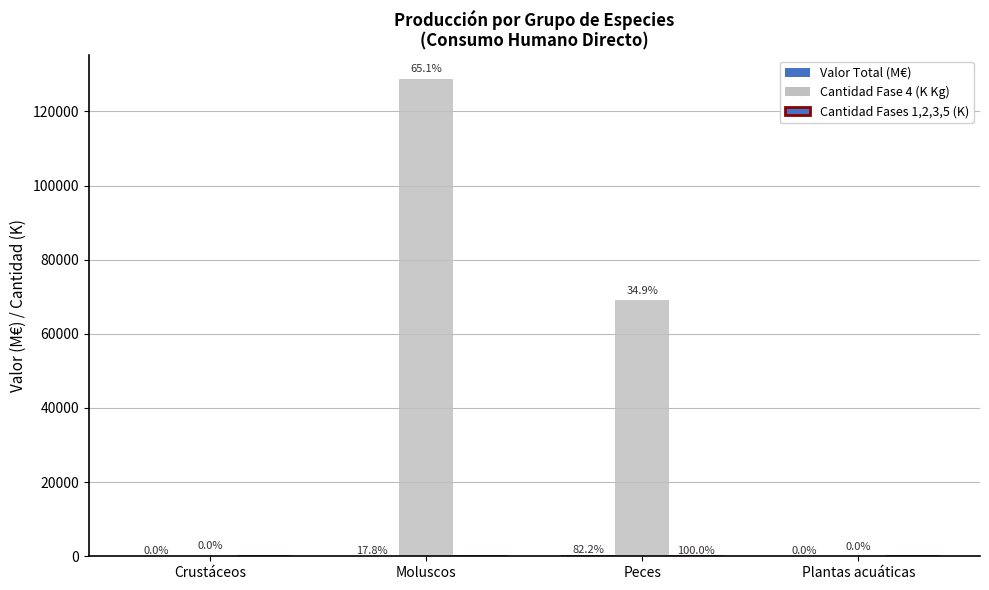

At which label is Cantidad Fases 1,2,3,5 (K) closest to 6?

Crustáceos